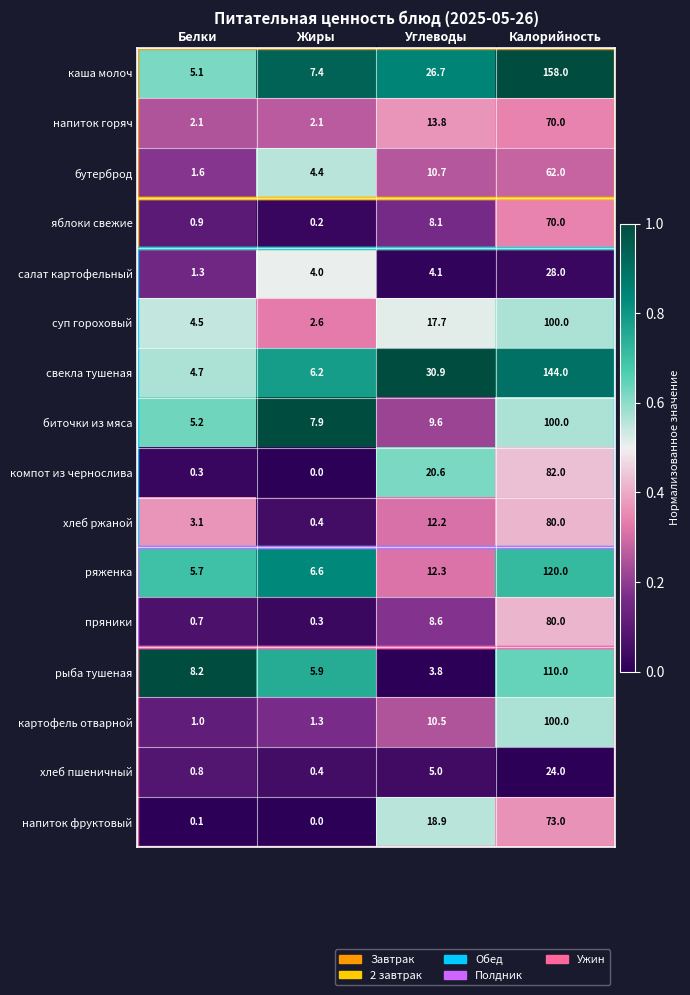

Which series has the largest range (max minus min)?

каша молоч